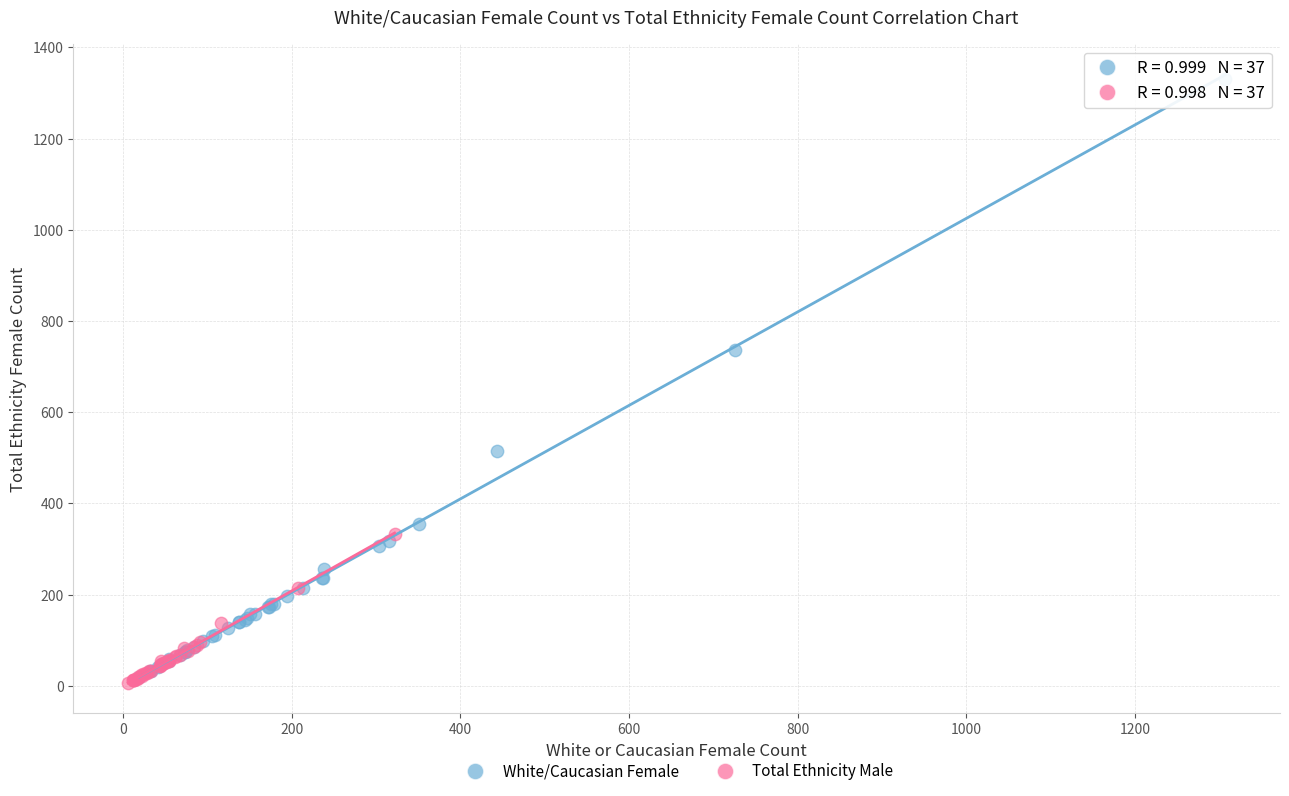

Which series has the largest Y range (max minus min)?

White/Caucasian Female